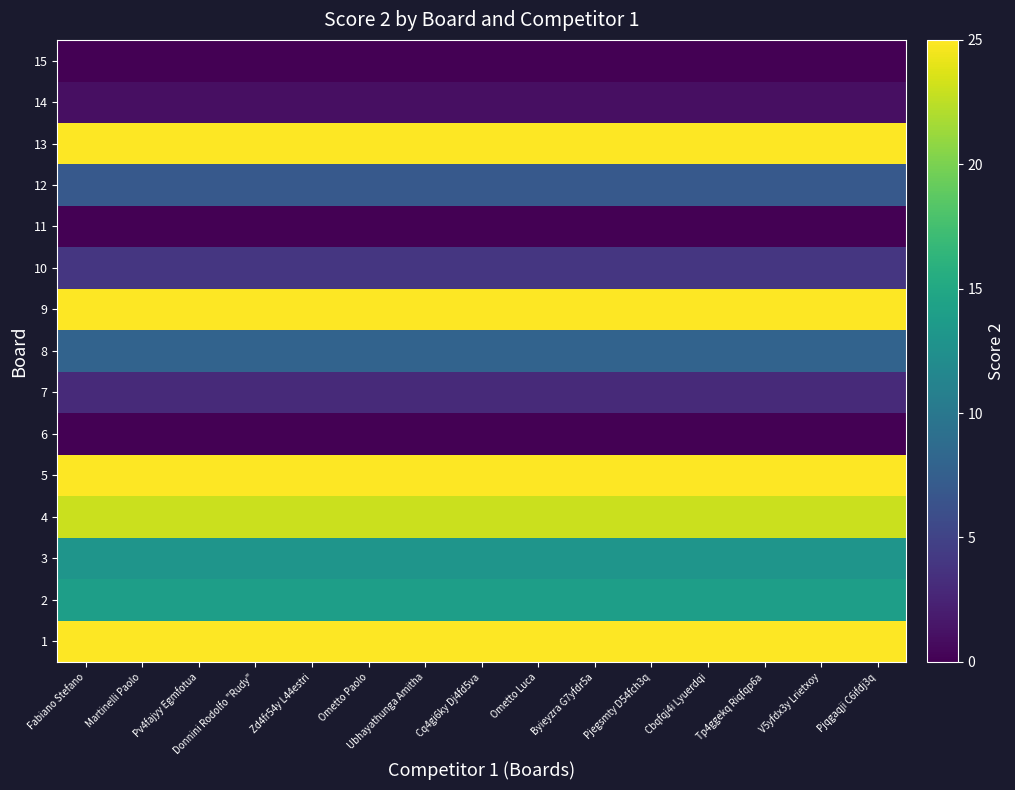

What is the spread (max minus min) of values at Ometto Luca?

25